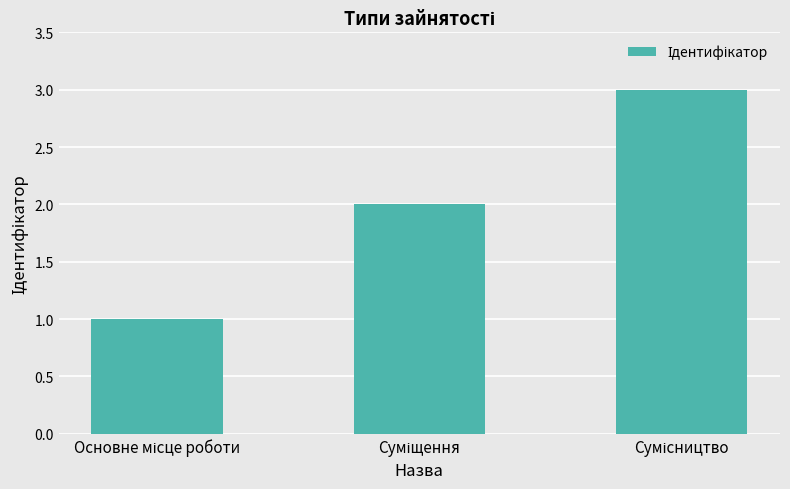

How many data points are less than 2?

1